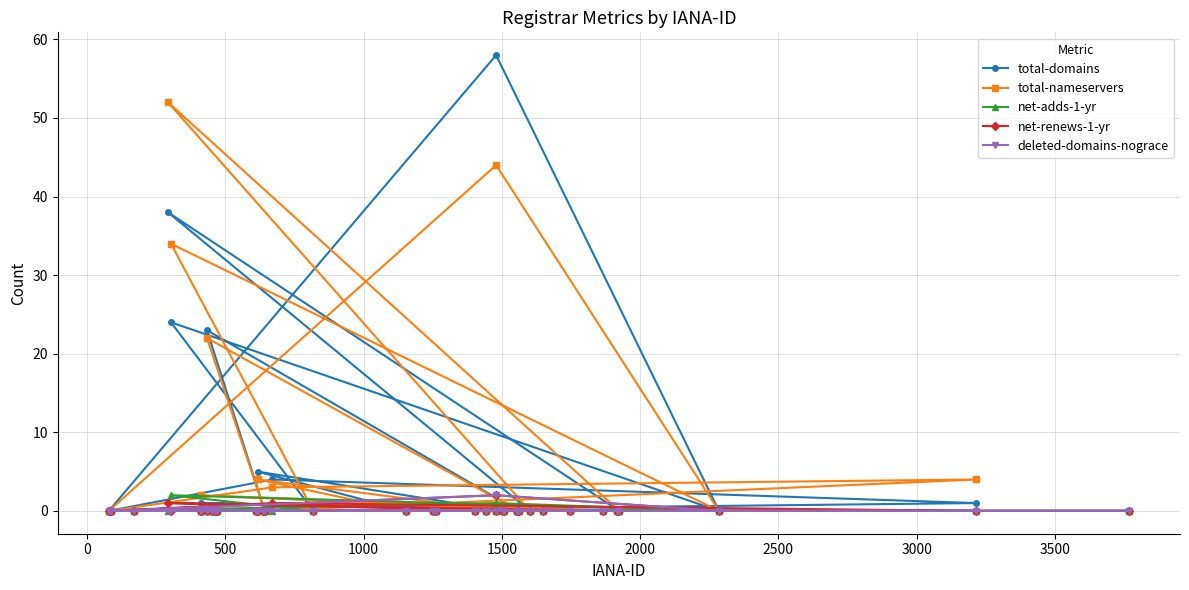

Which series has the widest spread of values?

total-domains